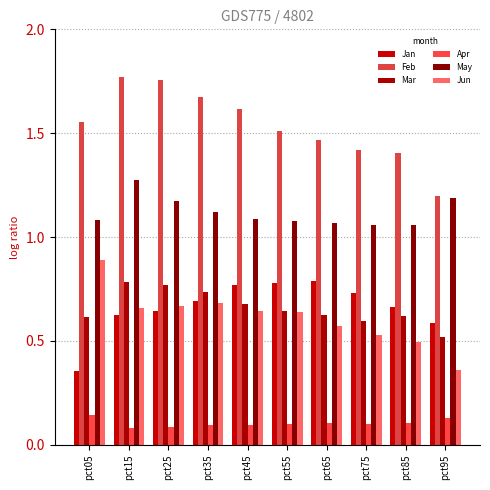

Are the bars grouped side by side (vs. stacked)?

Yes